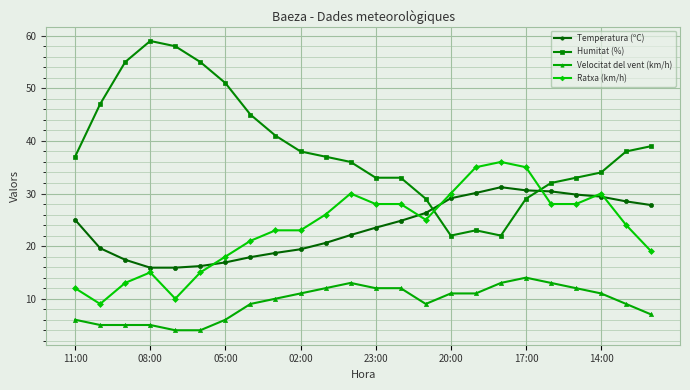

What is the value of the Velocitat del vent (km/h) point at the 22nd from the left?

11.0